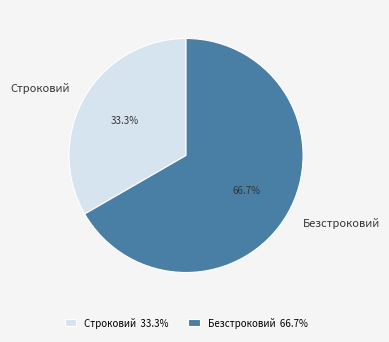

Which category has the biggest portion of the pie?

Безстроковий